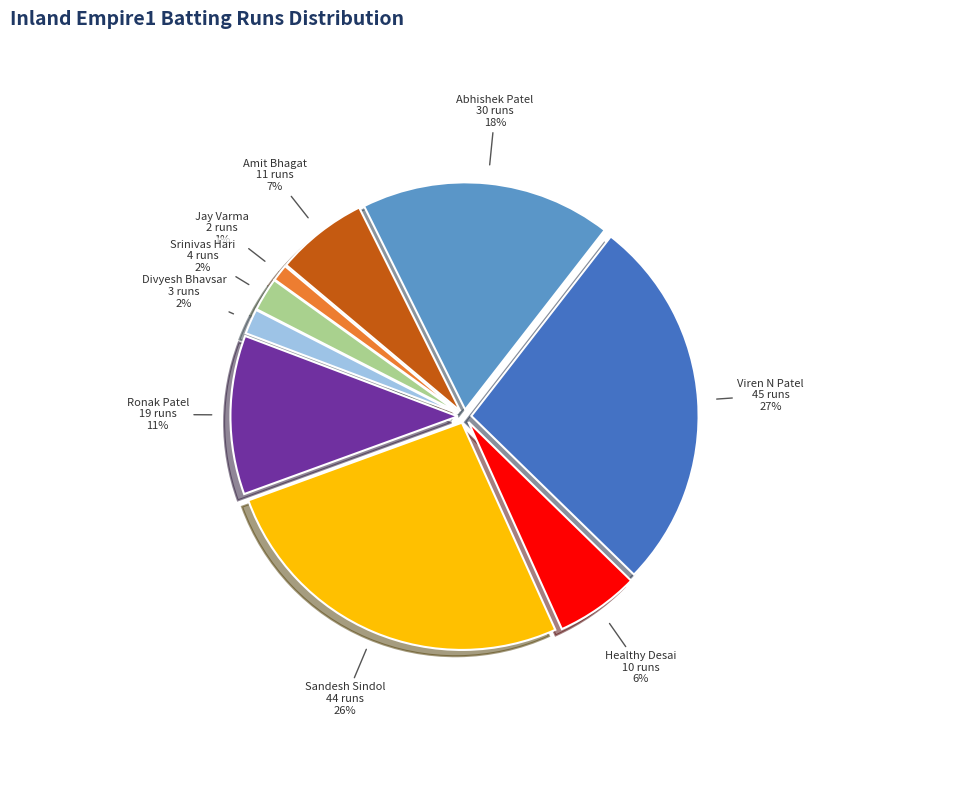

How many slices are in this pie chart?

9